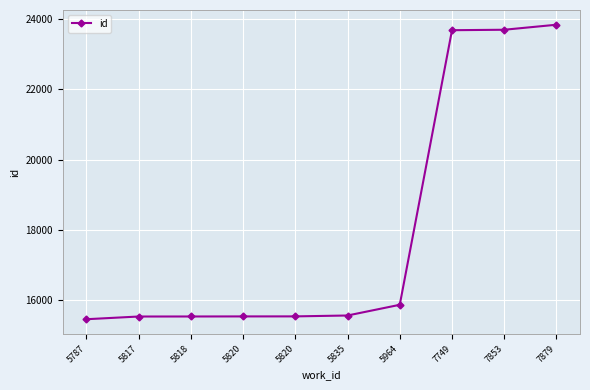

What is the difference between the maximum and minimum values?

8386